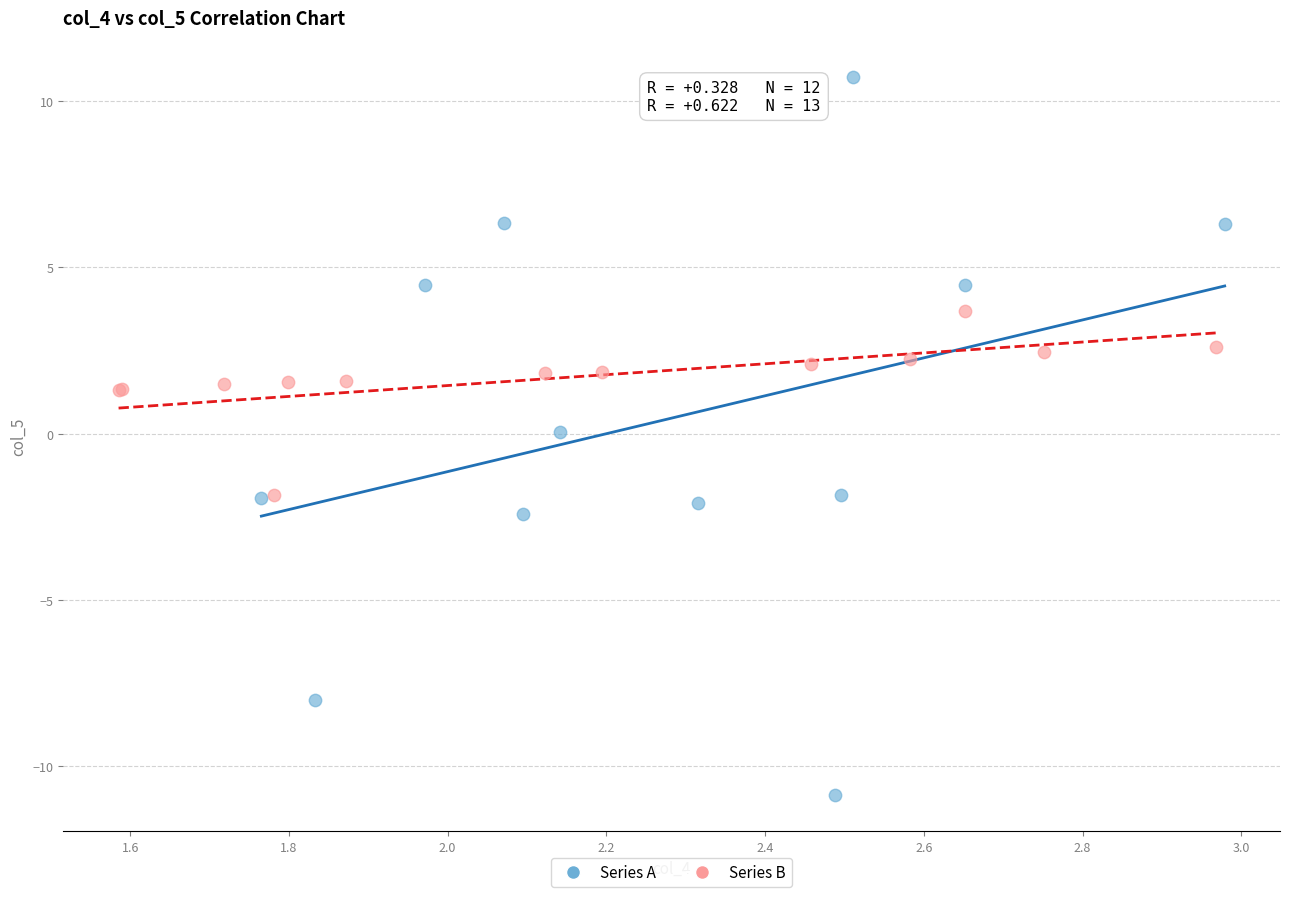

Which series contains the lowest Y value?

Series A